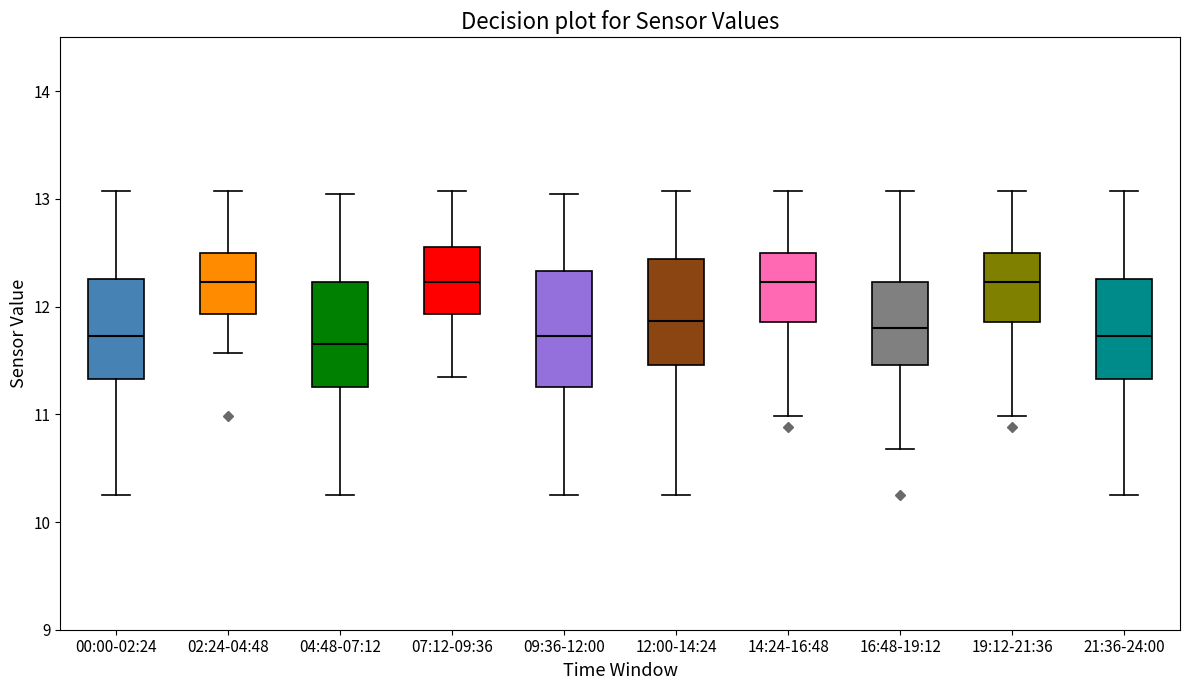

Reading left to right, transcribe this box plot: for each box, give where its median line is, the range the box spans, and where its two whiskers end, as read against the y-axis. The values are not printed on the chart, so give them approximately, as read against the axis.

00:00-02:24: median 11.7, box 11.3 to 12.3, whiskers 10.3 to 13.1
02:24-04:48: median 12.2, box 11.9 to 12.5, whiskers 11.6 to 13.1
04:48-07:12: median 11.7, box 11.3 to 12.2, whiskers 10.3 to 13.1
07:12-09:36: median 12.2, box 11.9 to 12.6, whiskers 11.4 to 13.1
09:36-12:00: median 11.7, box 11.3 to 12.3, whiskers 10.3 to 13.1
12:00-14:24: median 11.9, box 11.5 to 12.4, whiskers 10.3 to 13.1
14:24-16:48: median 12.2, box 11.9 to 12.5, whiskers 11.0 to 13.1
16:48-19:12: median 11.8, box 11.5 to 12.2, whiskers 10.7 to 13.1
19:12-21:36: median 12.2, box 11.9 to 12.5, whiskers 11.0 to 13.1
21:36-24:00: median 11.7, box 11.3 to 12.3, whiskers 10.3 to 13.1